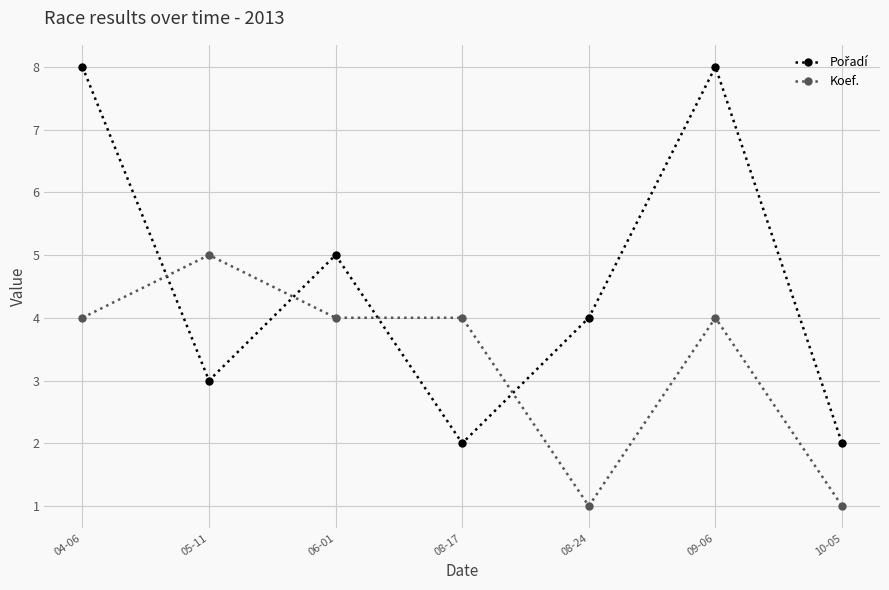

Is this an area chart (filled region under the line)?

No